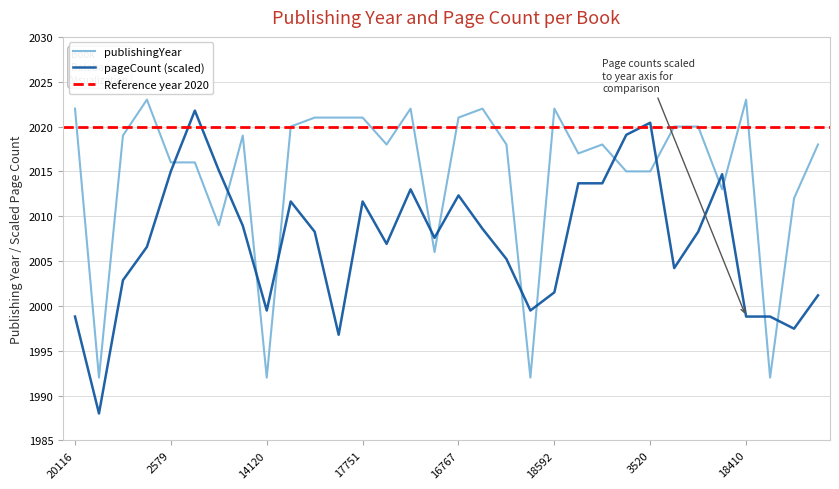

Count the number of categories in the chart.

32